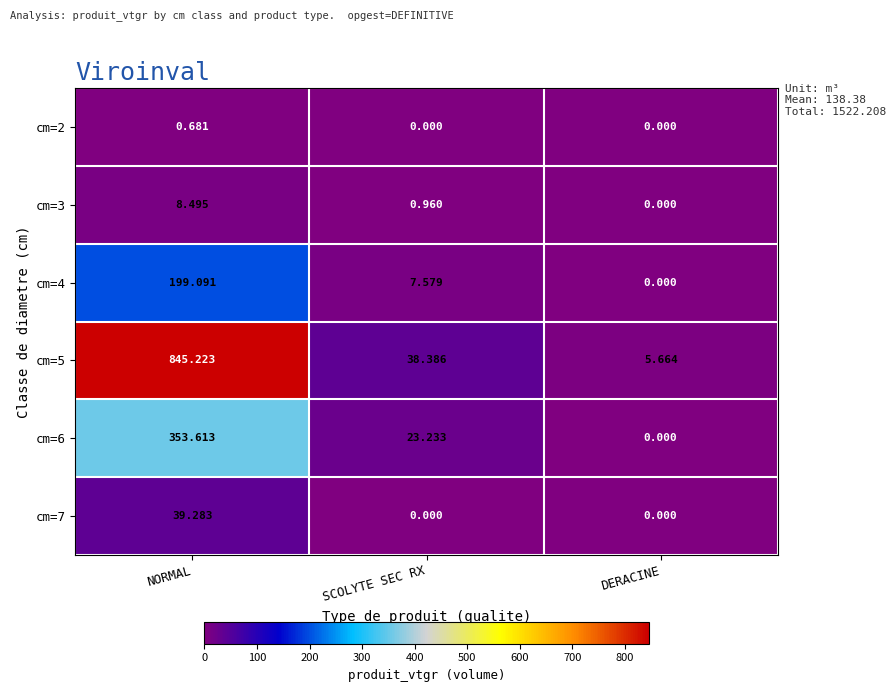

Which series has the widest spread of values?

cm=5